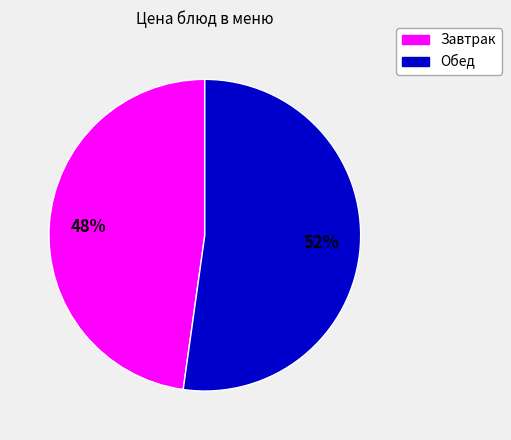

Count the number of slices in the pie.

2